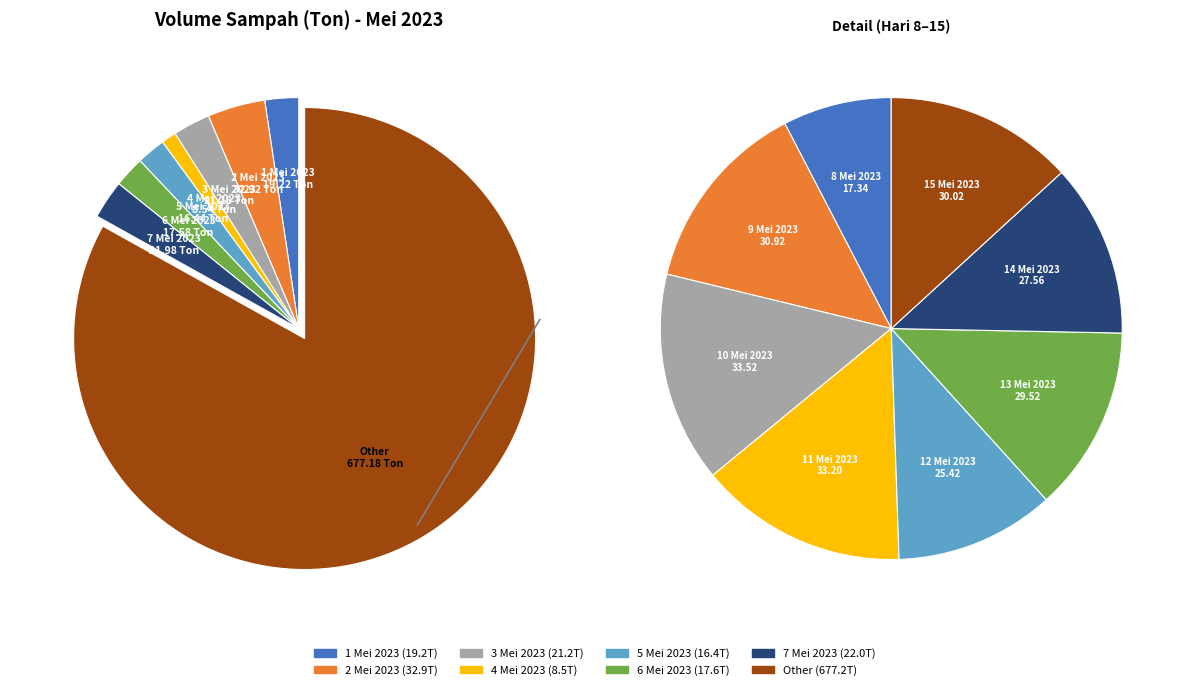

Does 4 Mei 2023 account for over 50% of the chart?

No